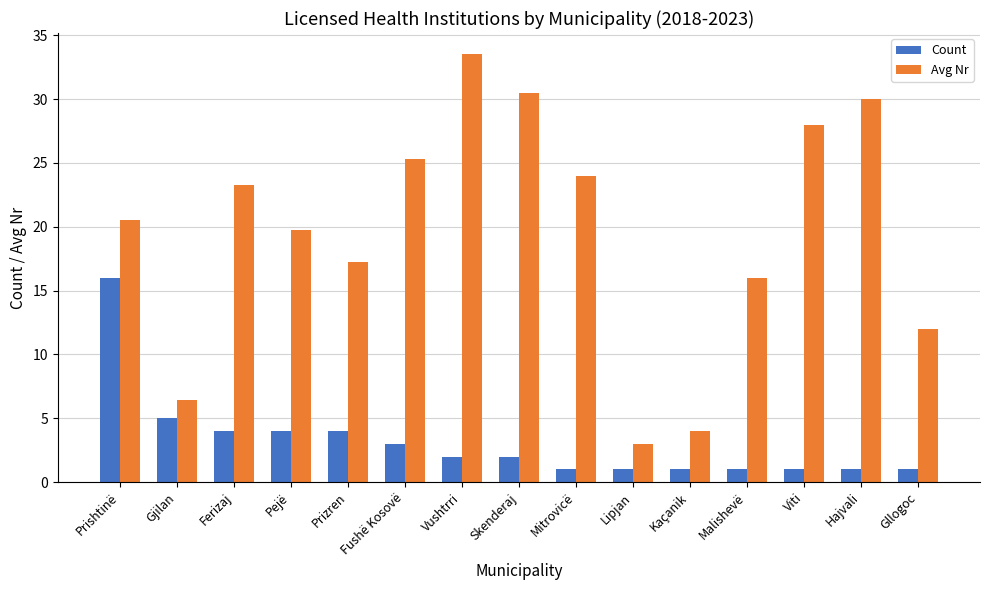

What is the difference between the Avg Nr values at Skenderaj and Lipjan?

27.5